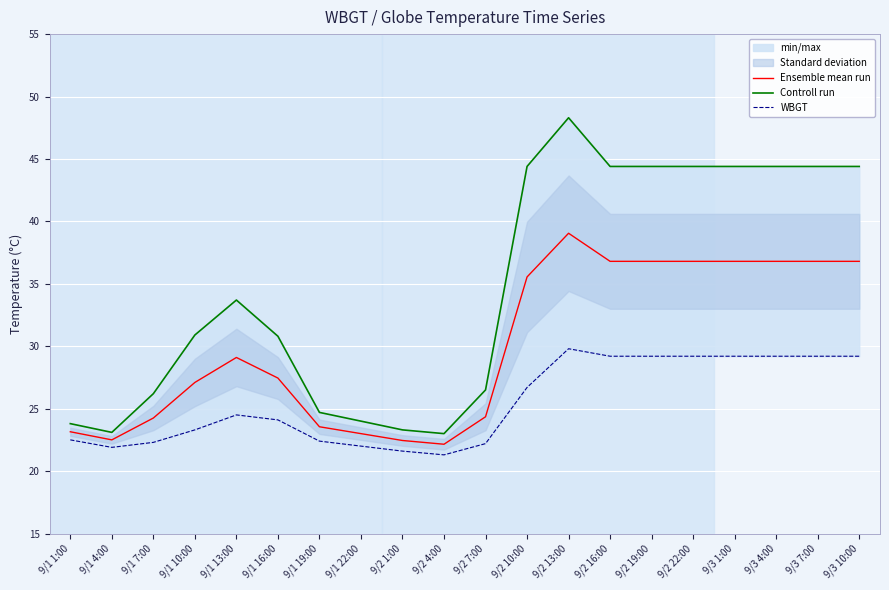

Between 9/1 22:00 and 9/1 1:00, which is larger?

9/1 1:00